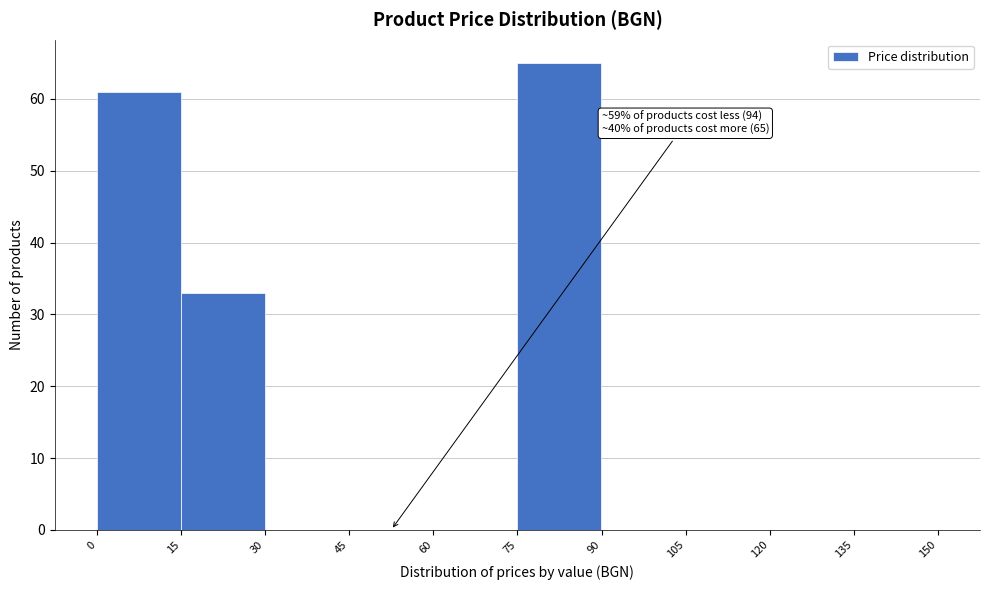

Which range on the x-axis has the tallest bar?

75 to 90